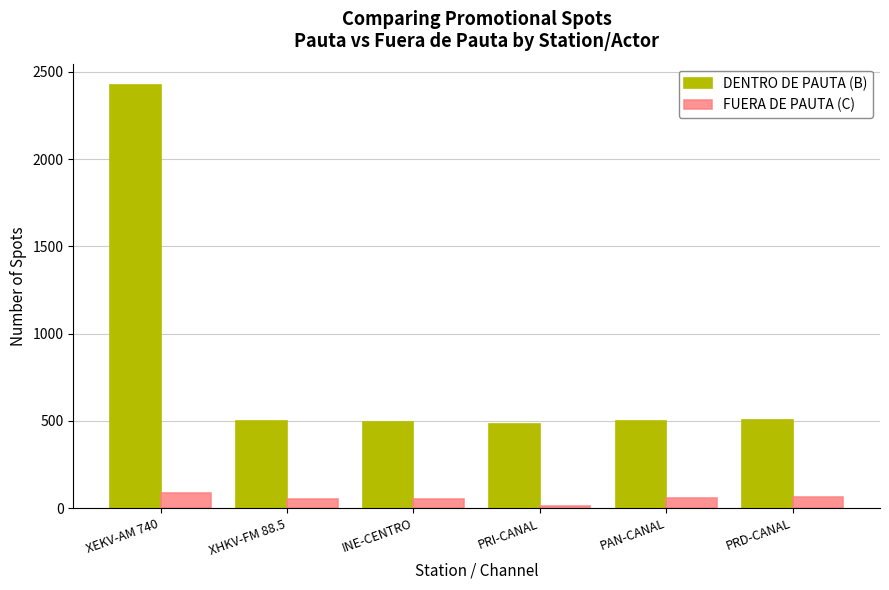

Is the value of FUERA DE PAUTA (C) at INE-CENTRO greater than the value of DENTRO DE PAUTA (B) at XEKV-AM 740?

No